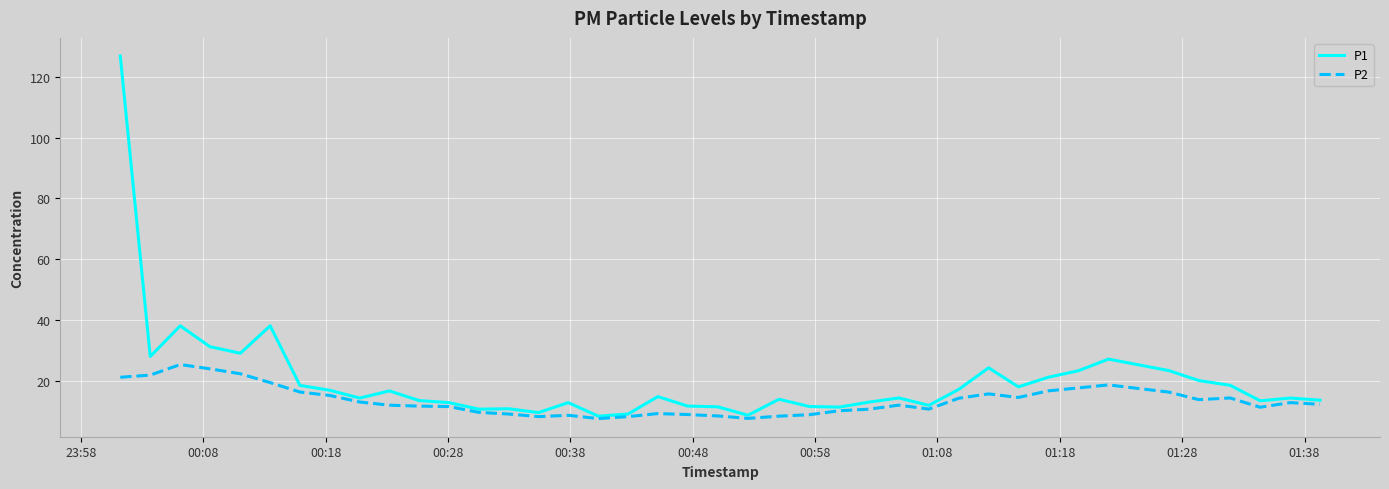

Which series has the largest total across all categories?

P1